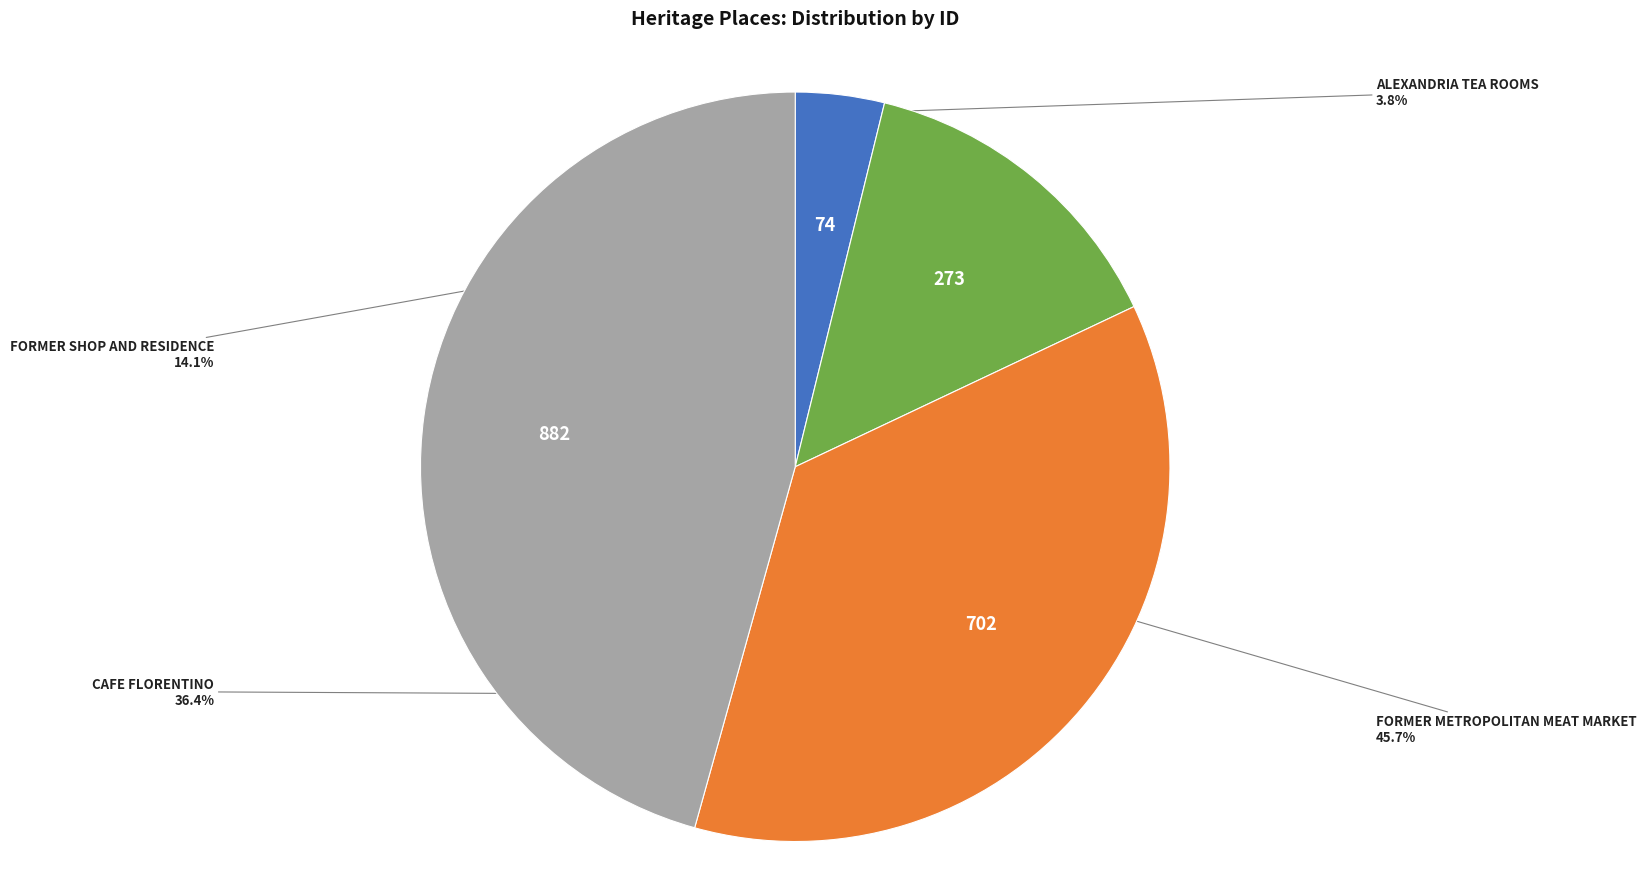

To the nearest percent, what is the average slice percentage?

25%